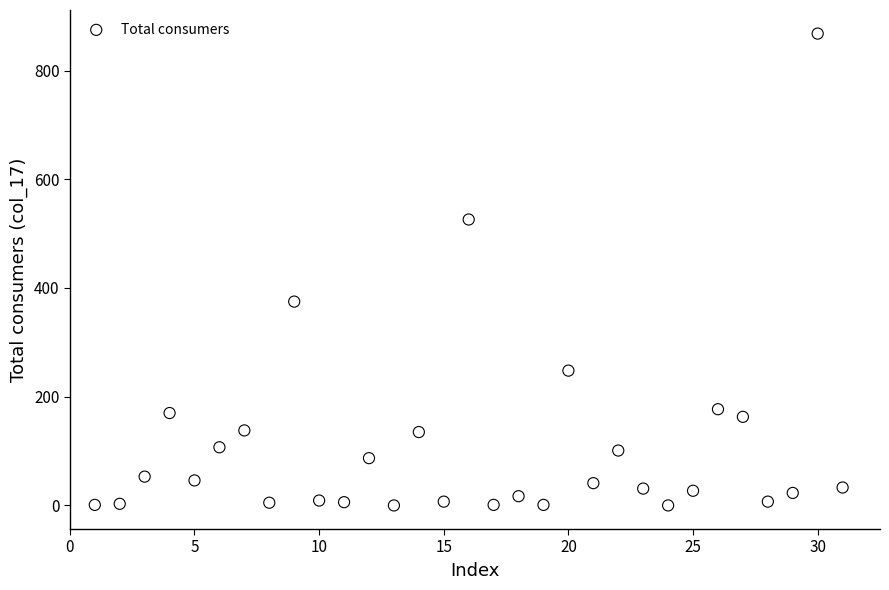

What Y value in the scatter plot is closest to 434?

375